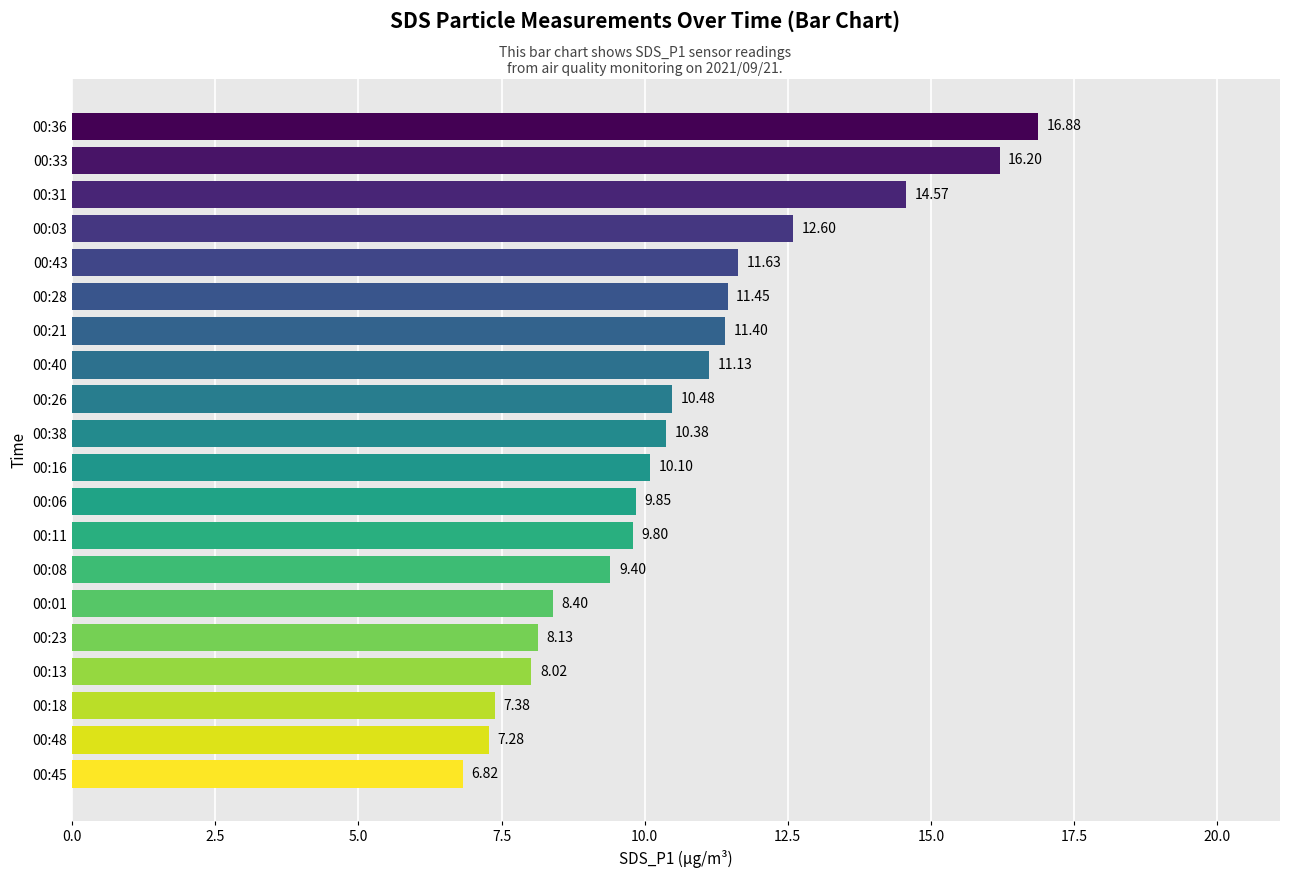

At which category does the chart reach its minimum across all series?

00:45